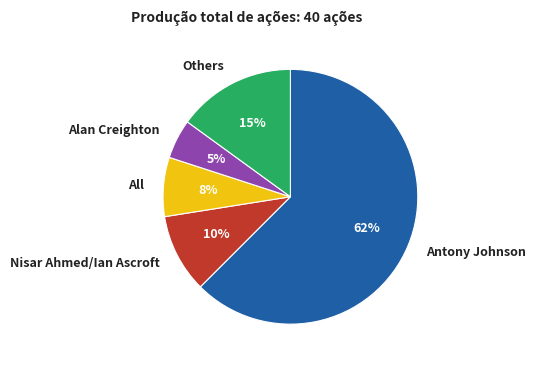

To the nearest percent, what percentage of the pie is Antony Johnson?

62%